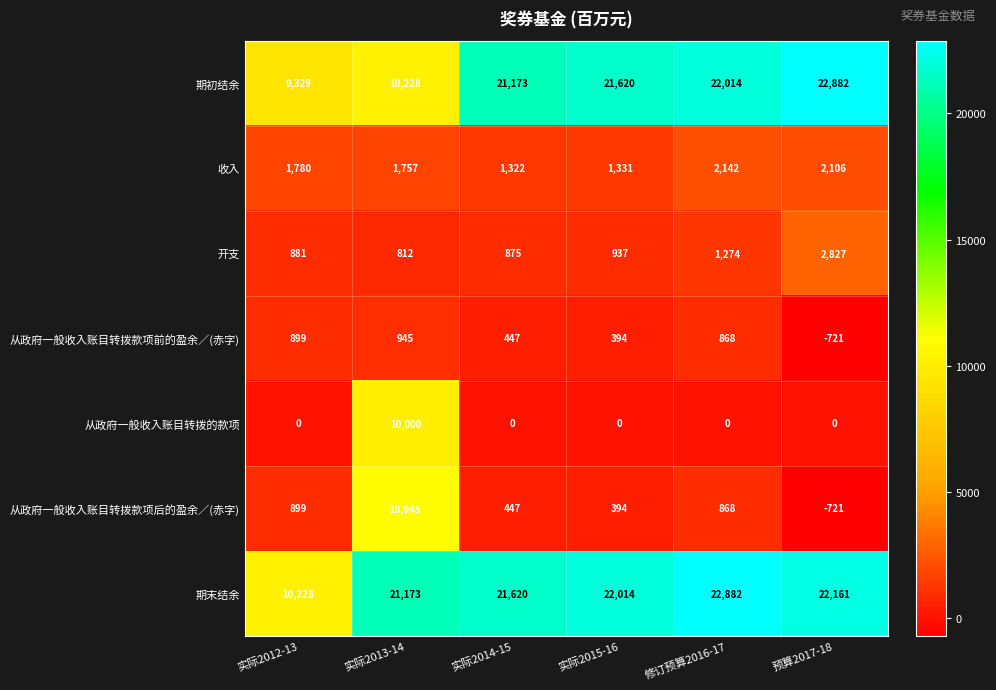

Which series has the largest range (max minus min)?

期初结余